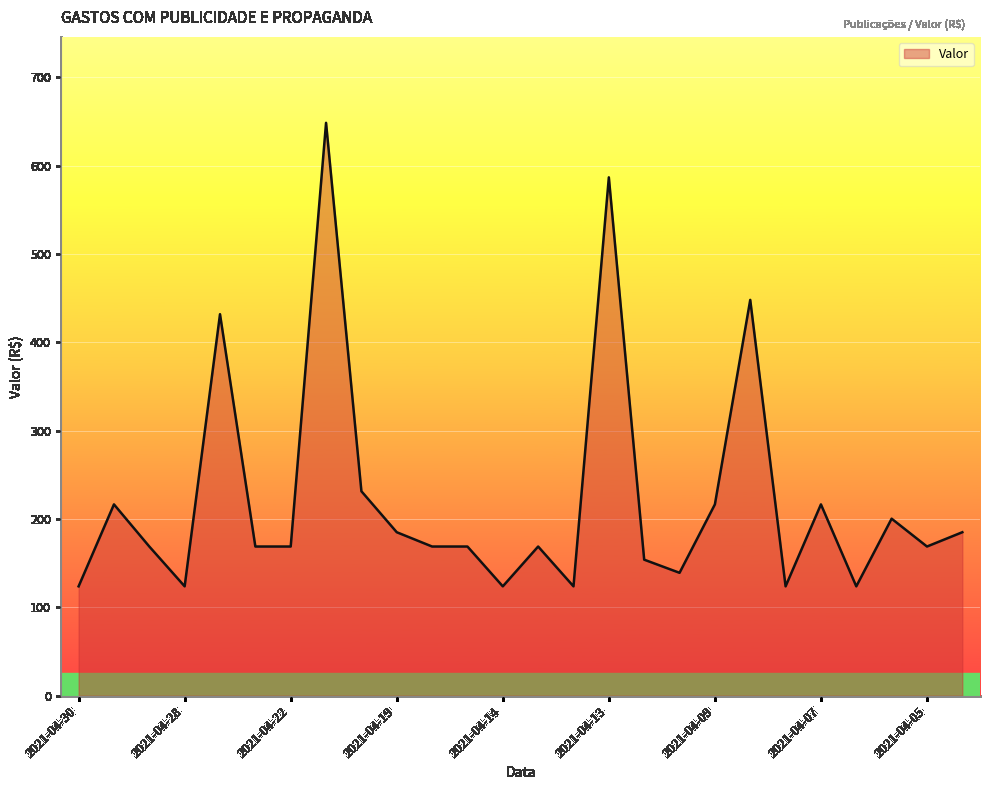

What is the minimum value shown in the chart?

123.8